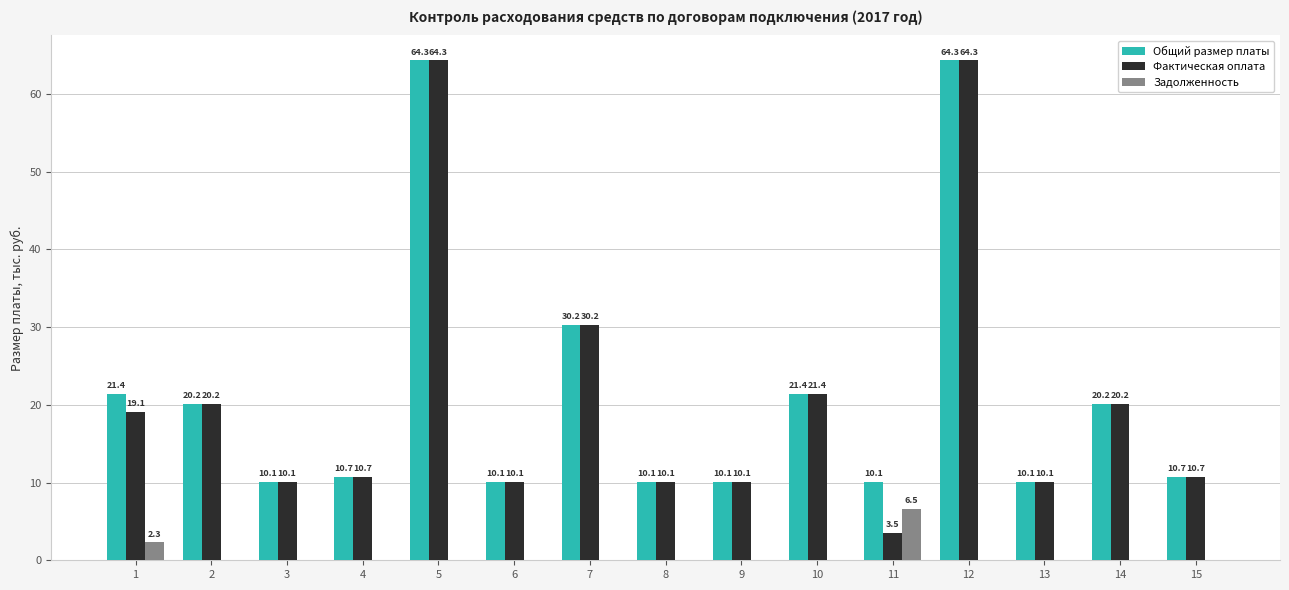

Is the value of Фактическая оплата at 9 greater than the value of Общий размер платы at 5?

No